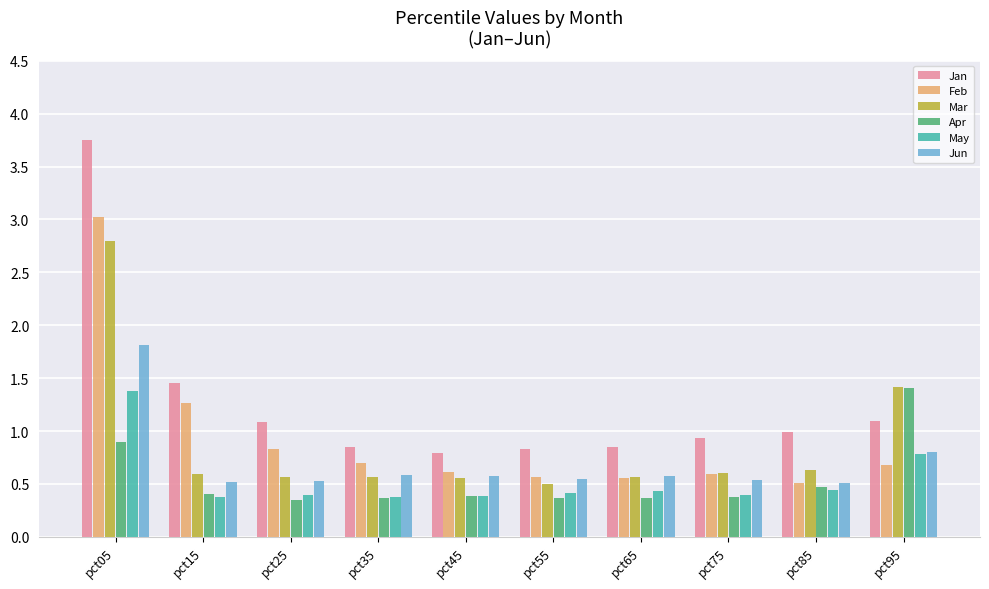

Between pct55 and pct95, which series saw the biggest shift?

Apr